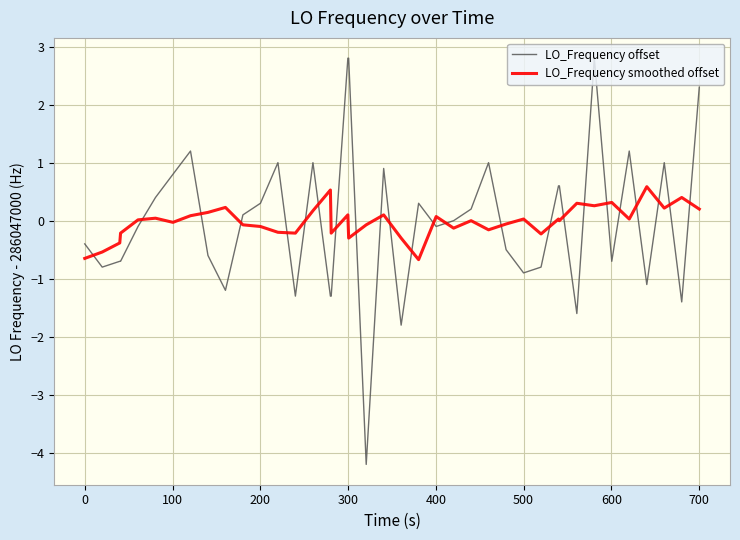

Which series has the widest spread of values?

LO_Frequency offset